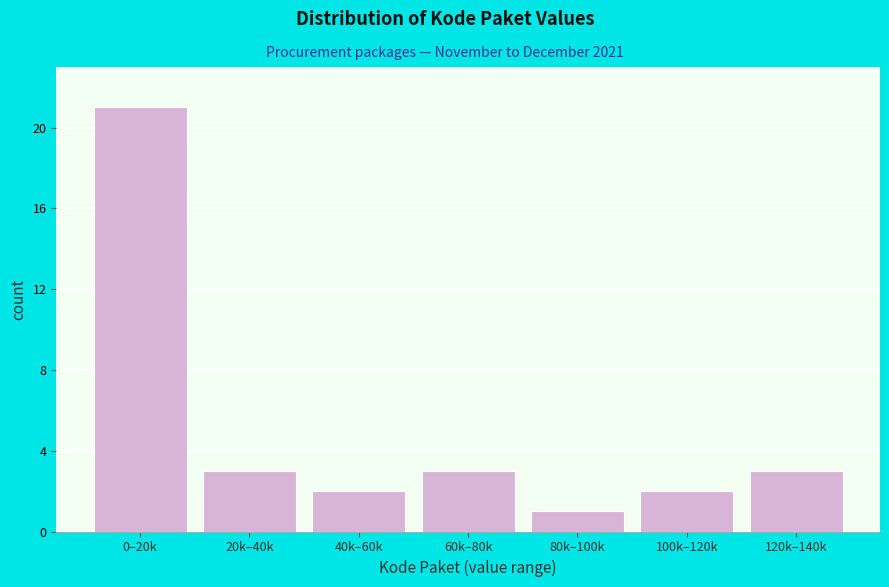

Reading left to right, list all the values displayed in this chart.

21	3	2	3	1	2	3